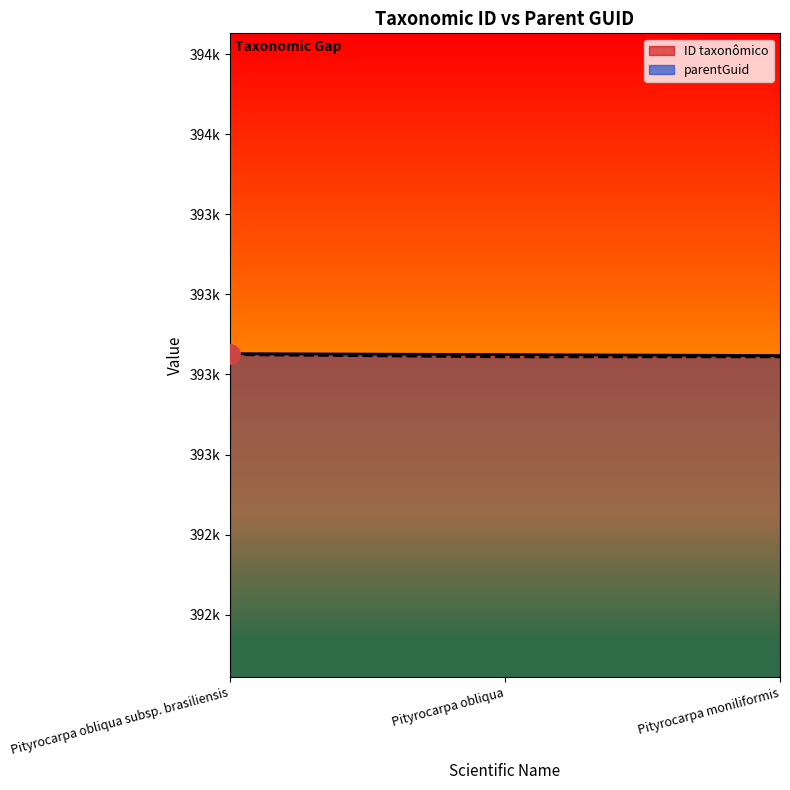

Rank the series at Pityrocarpa moniliformis from lowest to highest value.

parentGuid line, ID taxonômico line